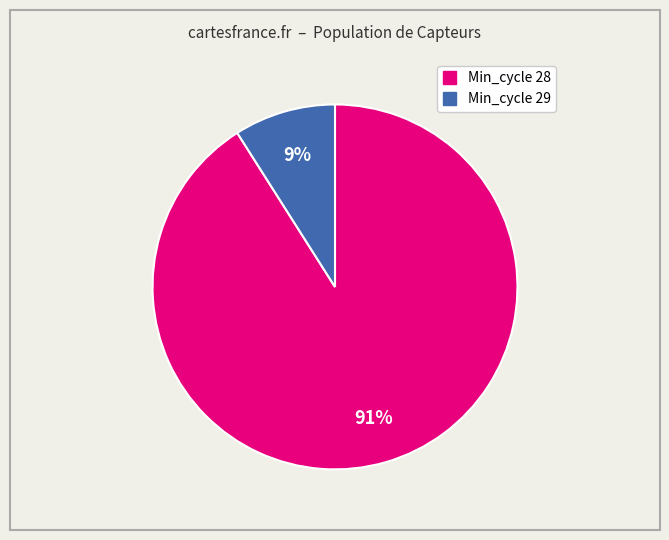

To the nearest percent, what is the difference between the largest and smallest slice percentages?

82%